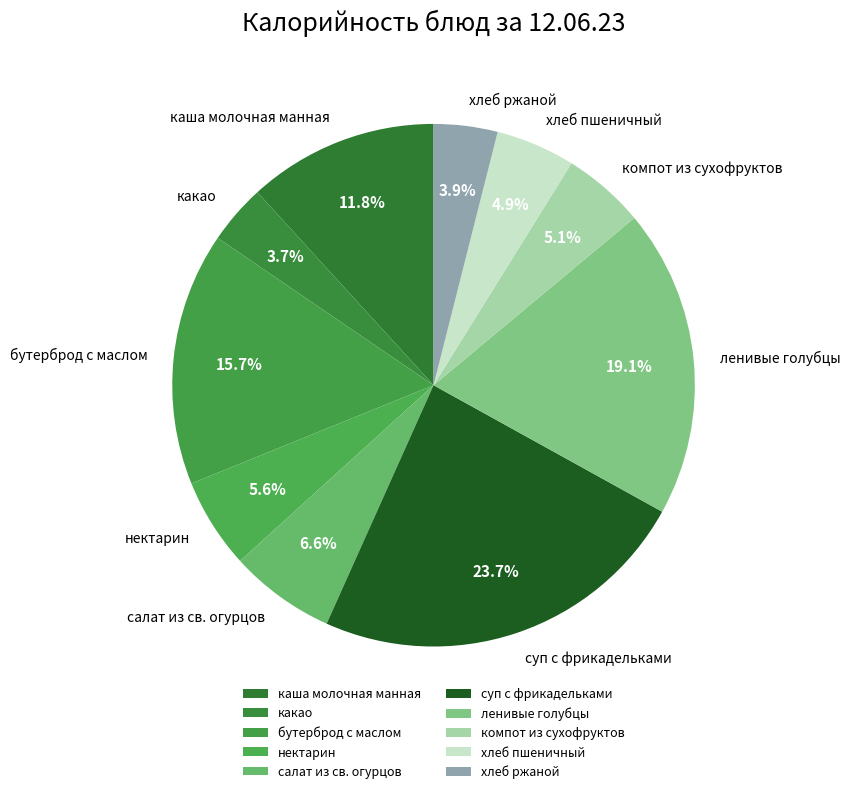

What portion of the pie excludes хлеб пшеничный?

95.1%